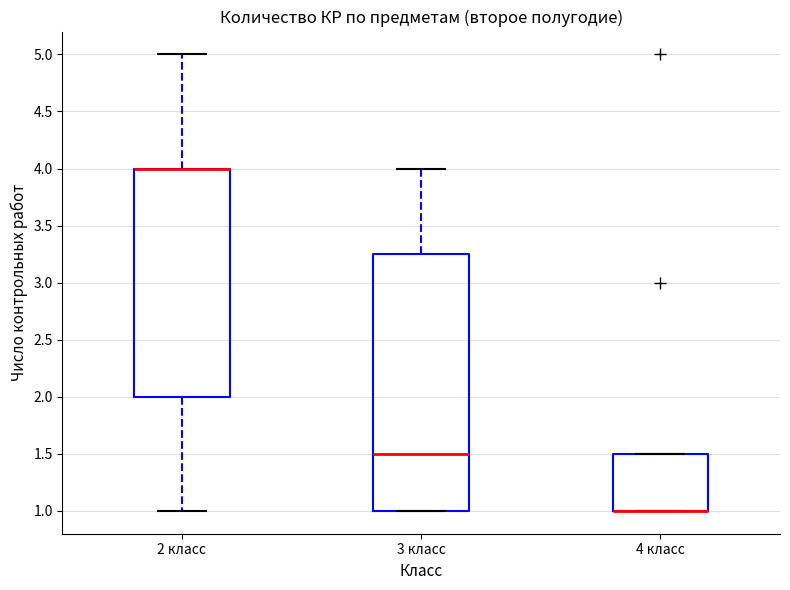

Where is the upper edge of the box for 4 класс on the y-axis? The values are not printed on the chart, so give them approximately, as read against the axis.

1.50